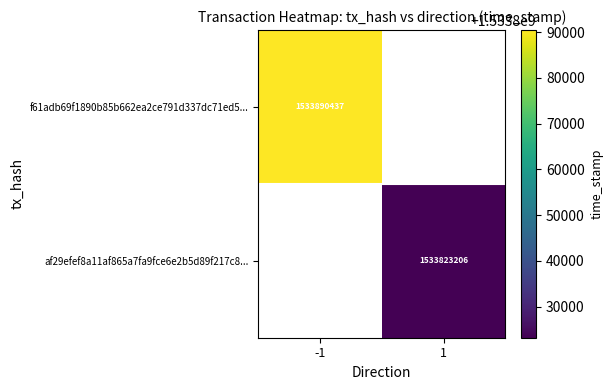

What is the greatest value displayed?

1533890437.0